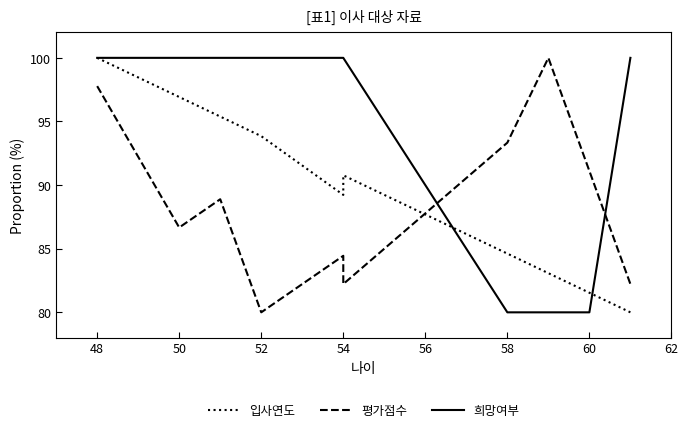

Between 60 and 52, which is larger?

52